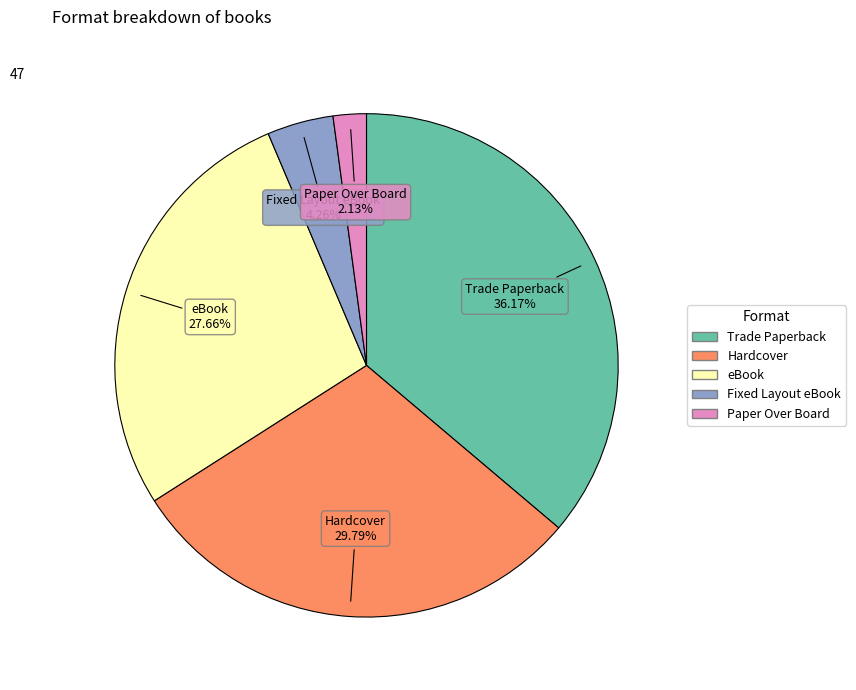

Combined, what portion of the pie is eBook and Paper Over Board?

29.8%